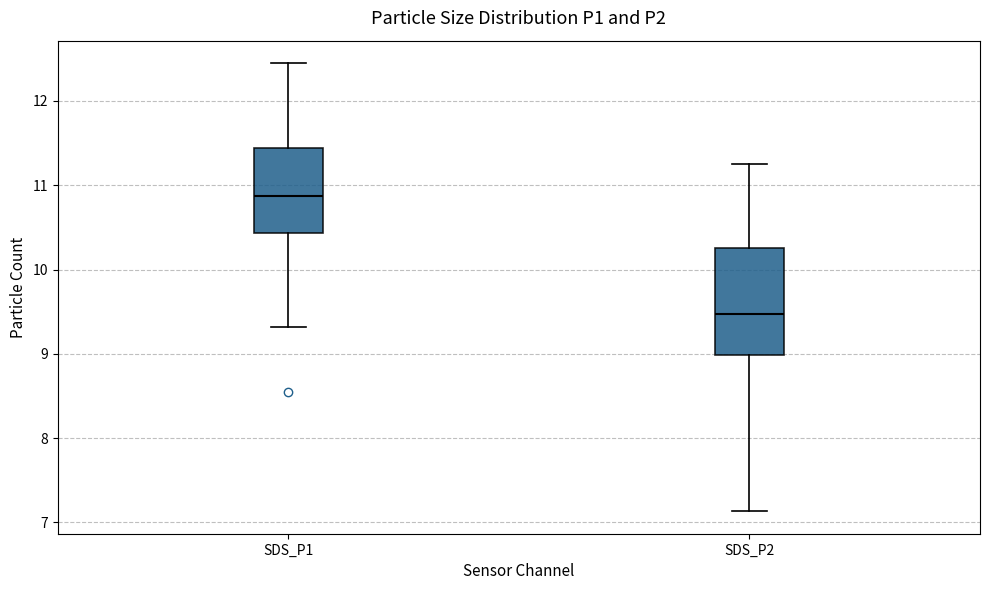

Reading left to right, transcribe this box plot: for each box, give where its median line is, the range the box spans, and where its two whiskers end, as read against the y-axis. The values are not printed on the chart, so give them approximately, as read against the axis.

SDS_P1: median 10.9, box 10.4 to 11.4, whiskers 9.3 to 12.5
SDS_P2: median 9.5, box 9.0 to 10.3, whiskers 7.1 to 11.3